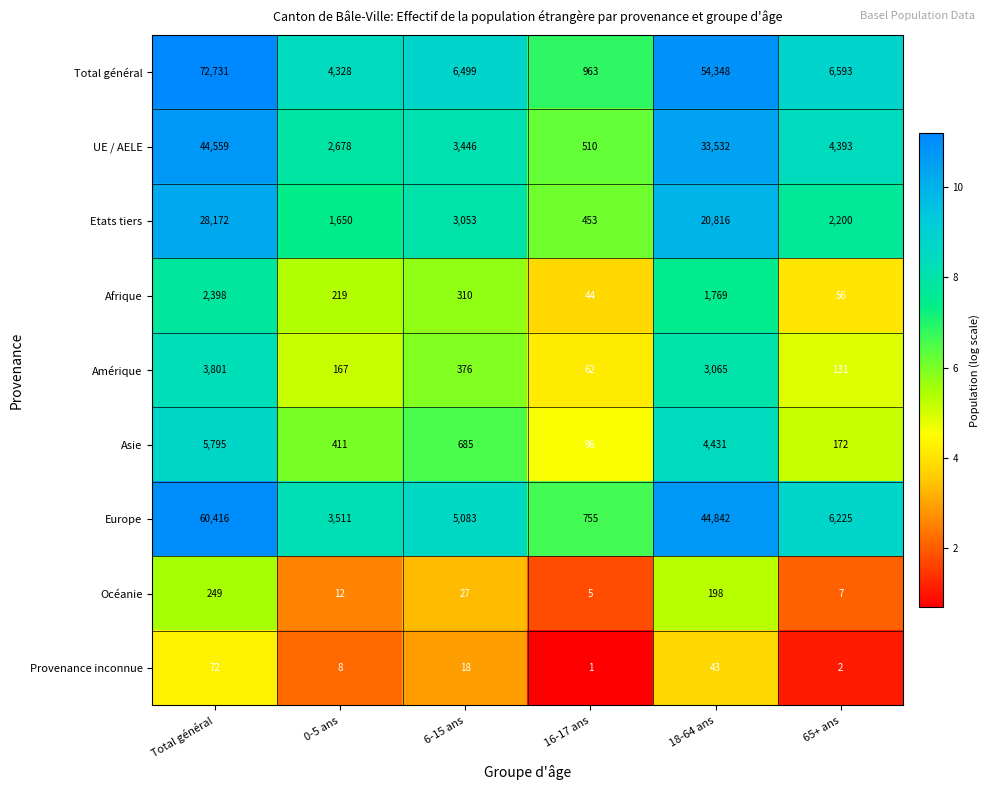

Which series changed the most between 6-15 ans and 18-64 ans?

Total général